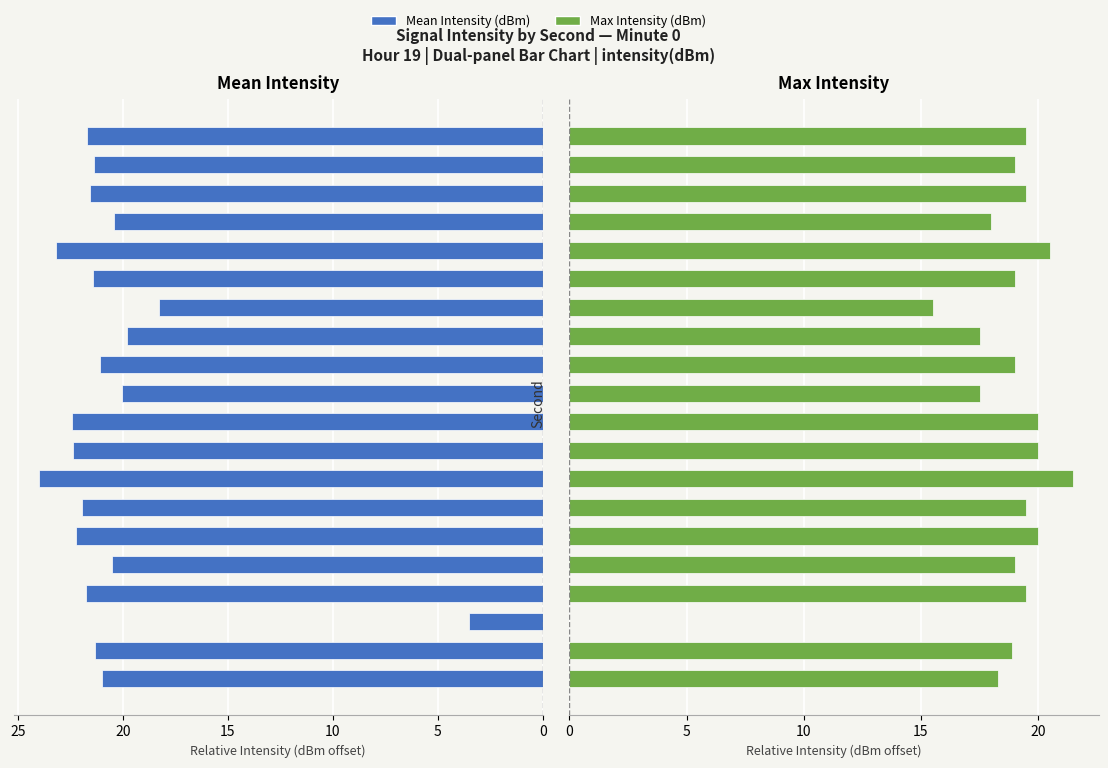

True or false: Mean Intensity (dBm) has a value of 36.2 at 17.

False